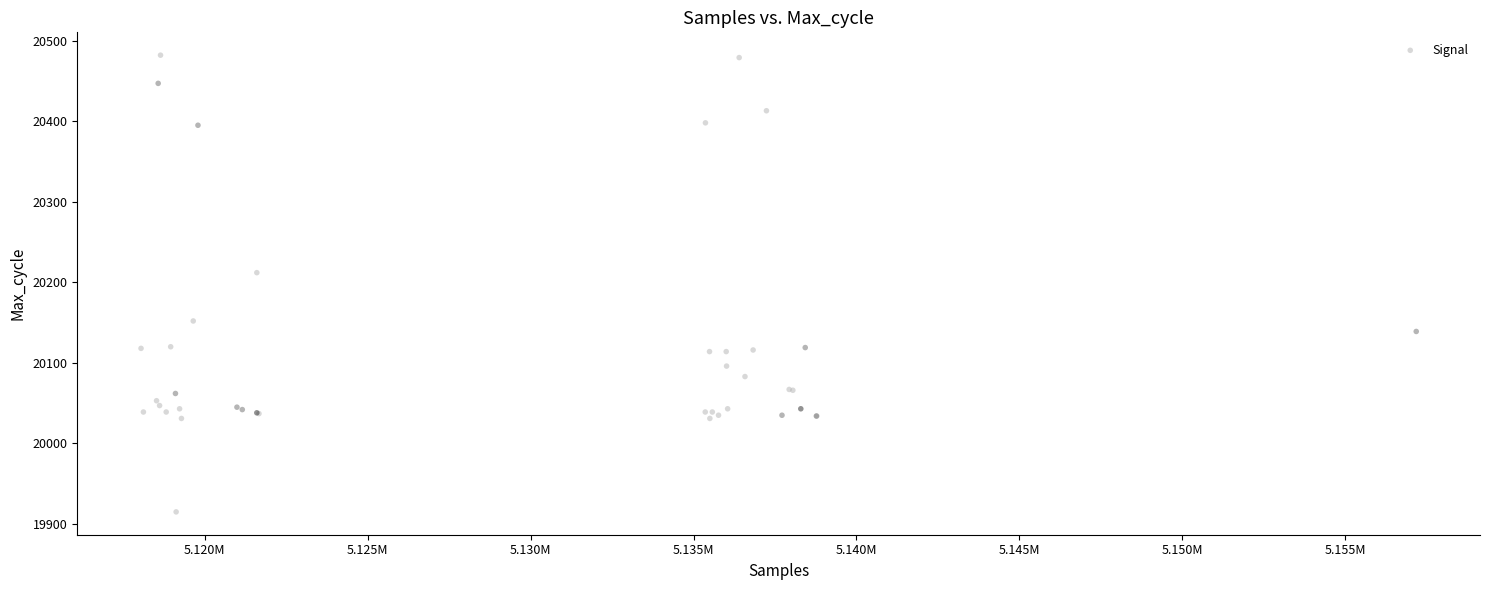

What Y value in the scatter plot is closest to 20198?

20212